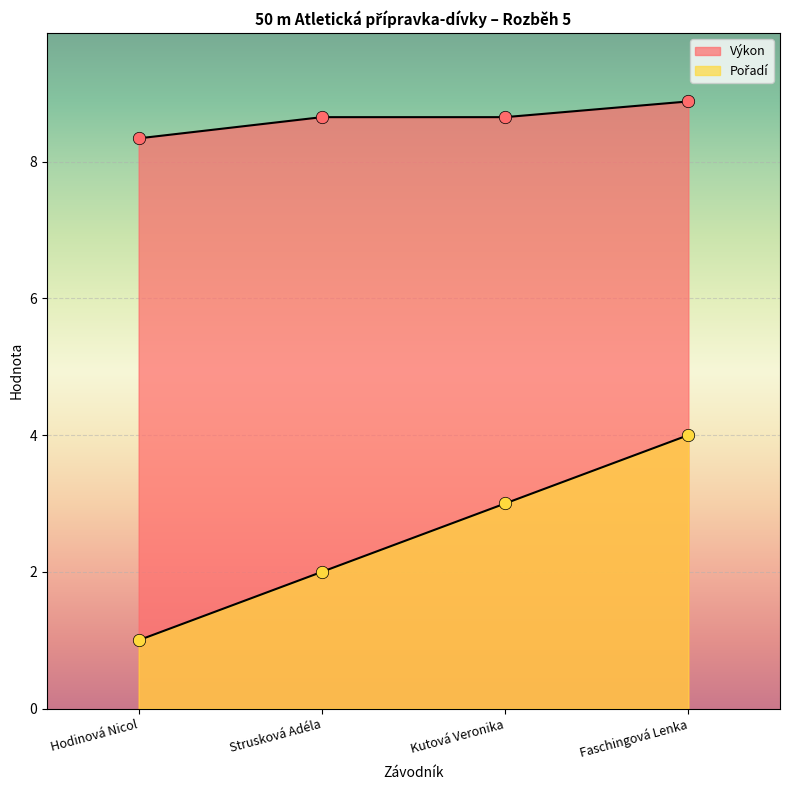

Which series contains the highest Y value?

Výkon